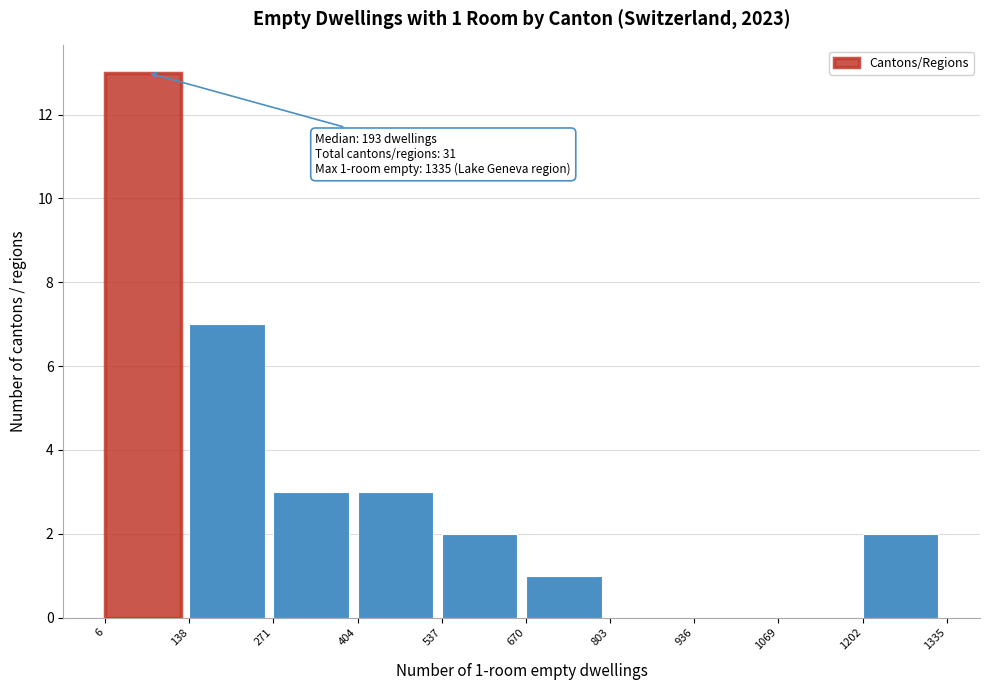

Which range on the x-axis has the tallest bar?

6 to 138